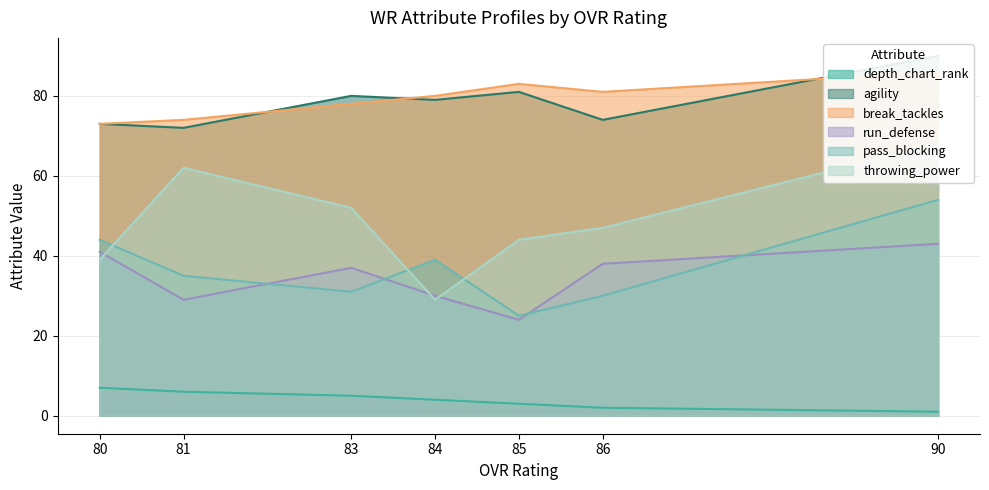

Is it true that depth_chart_rank equals 2 at 80?

False